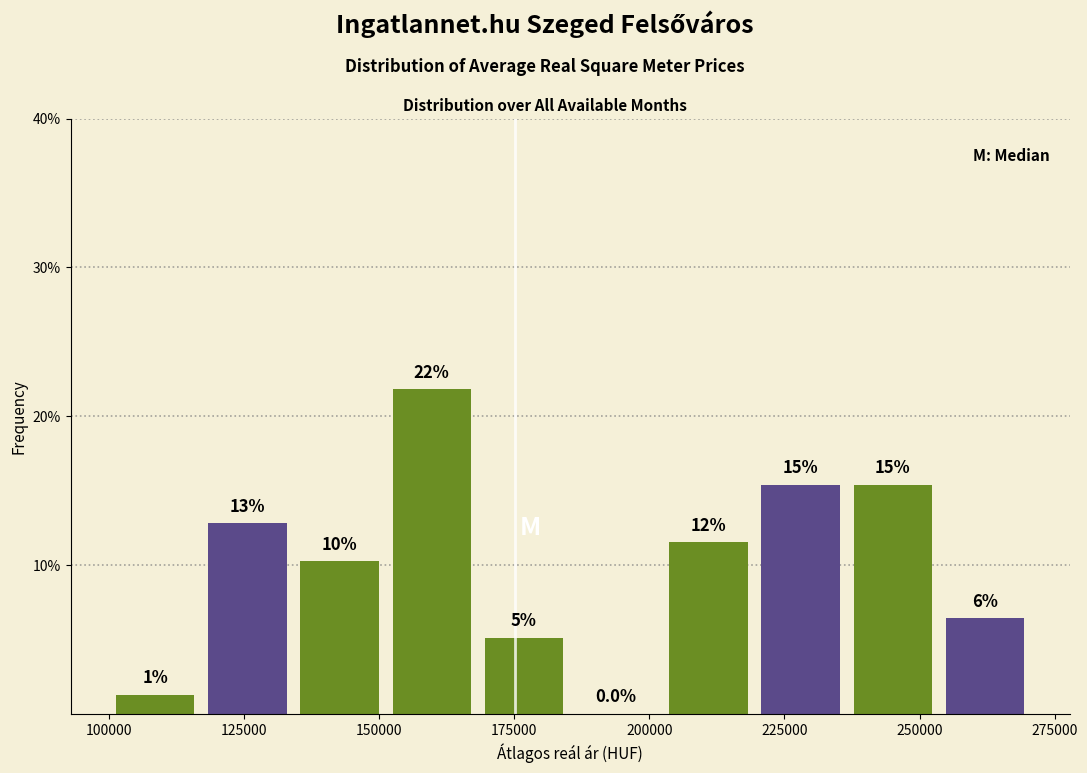

Read against the x-axis, roughly where is the centre of the tallest bar?

160000